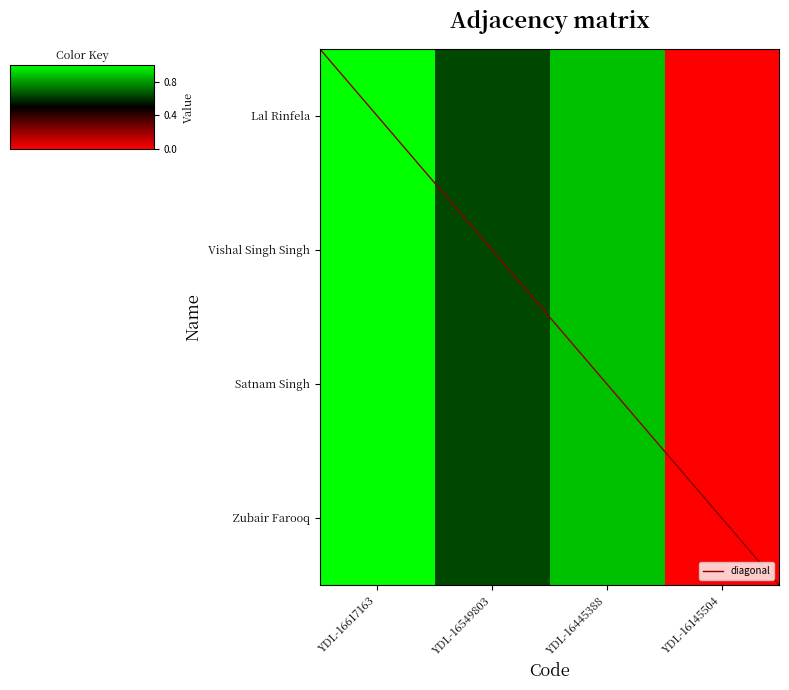

Which has a higher value, YDL-16549803 or YDL-16145504?

YDL-16549803